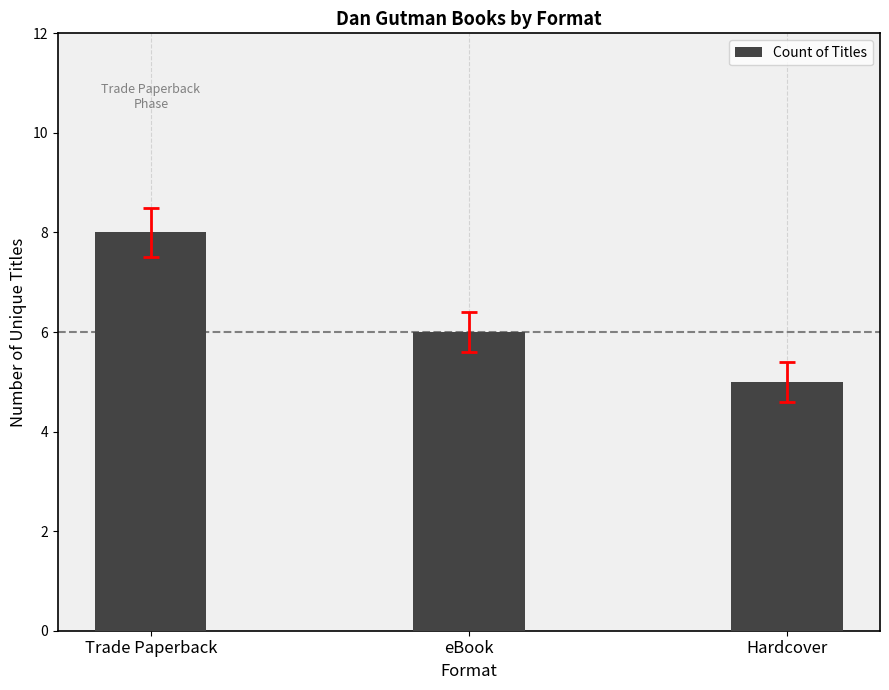

What is the ratio of the value at eBook to the value at Hardcover?

1.2